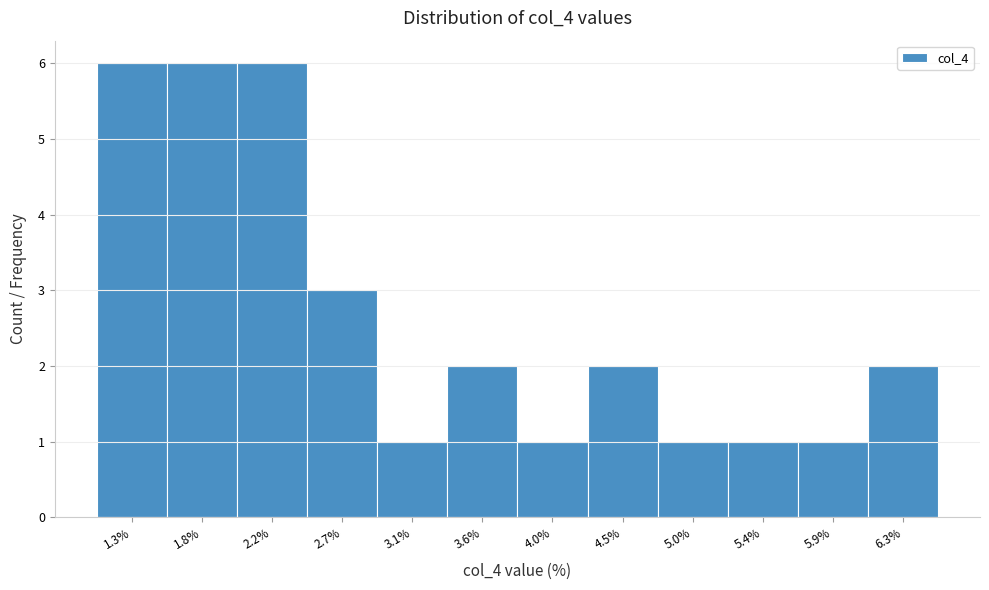

Reading left to right, transcribe all the data shown in this chart.

1.3%=6	1.8%=6	2.2%=6	2.7%=3	3.1%=1	3.6%=2	4.0%=1	4.5%=2	5.0%=1	5.4%=1	5.9%=1	6.3%=2